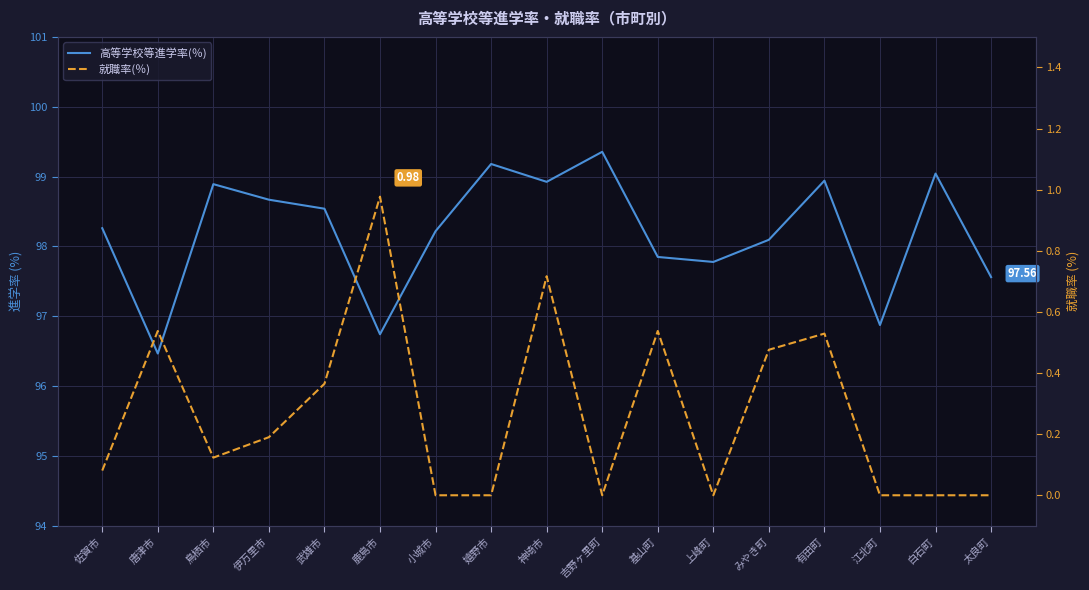

Between 吉野ヶ里町 and 有田町, which series saw the biggest shift?

就職率(％)